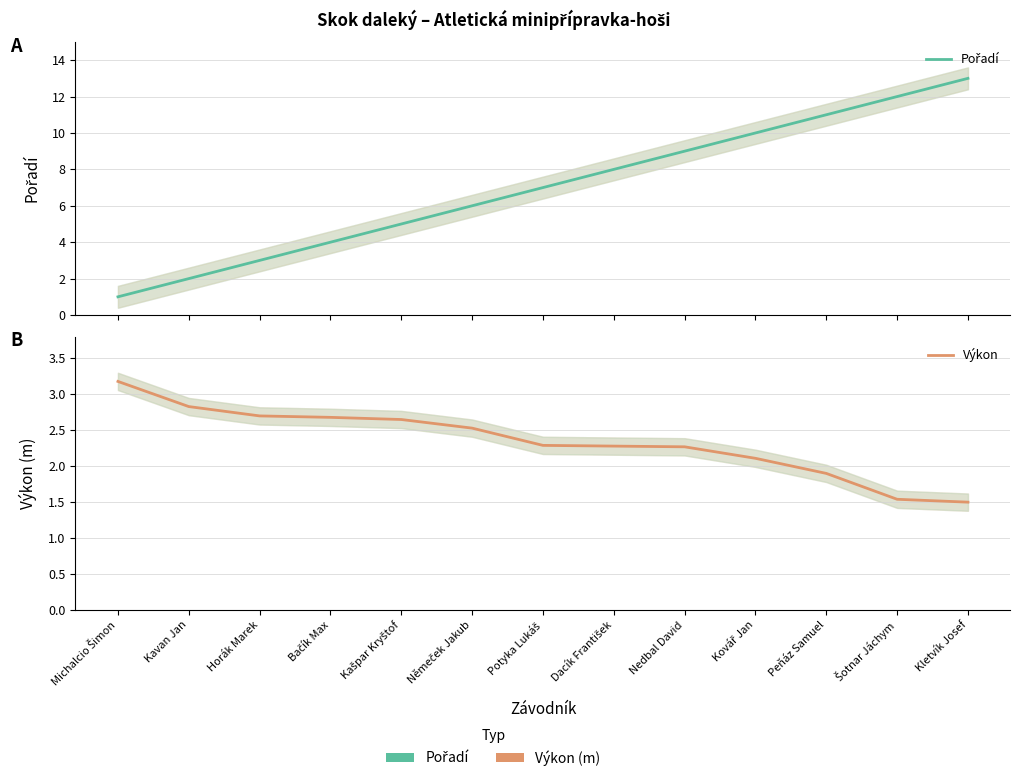

Which series has the largest total across all categories?

Pořadí